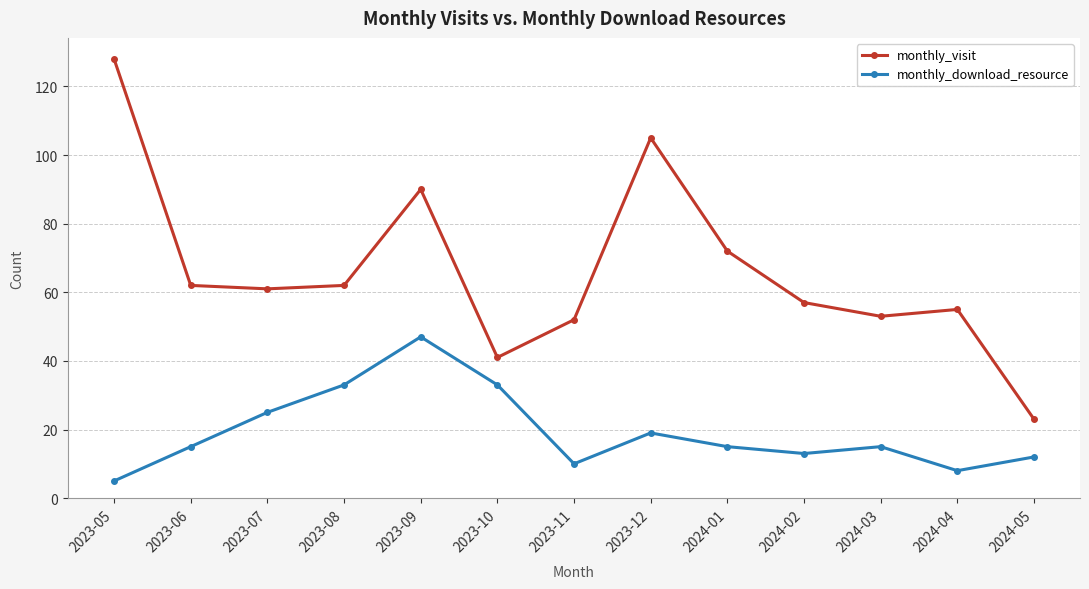

Rank the series by their maximum value, from lowest to highest.

monthly_download_resource, monthly_visit